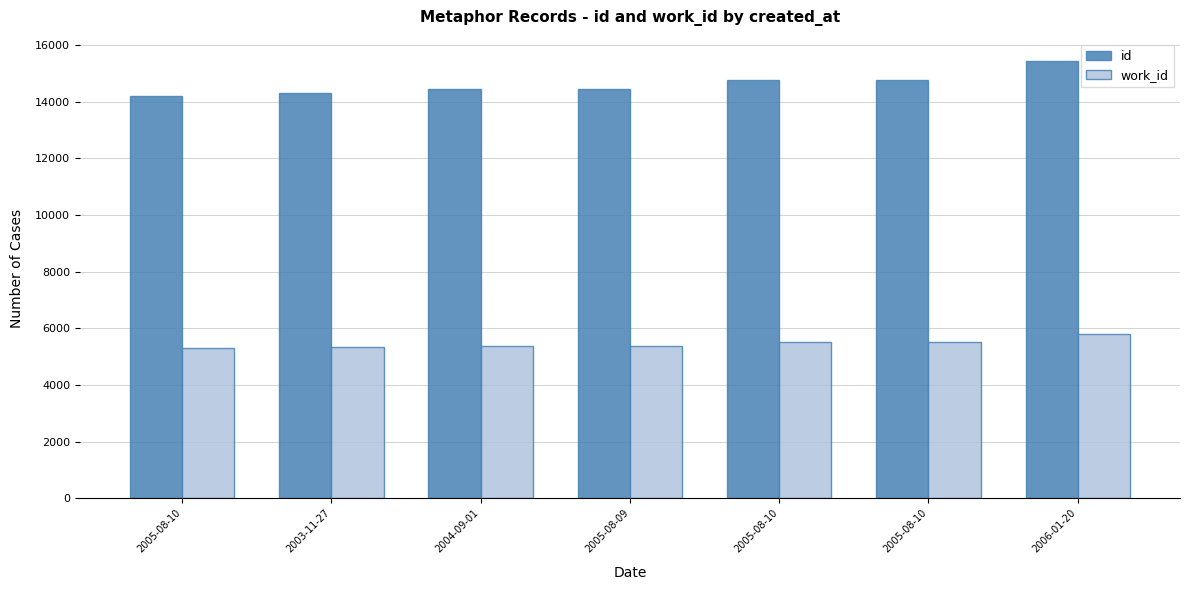

Which series has the largest range (max minus min)?

id